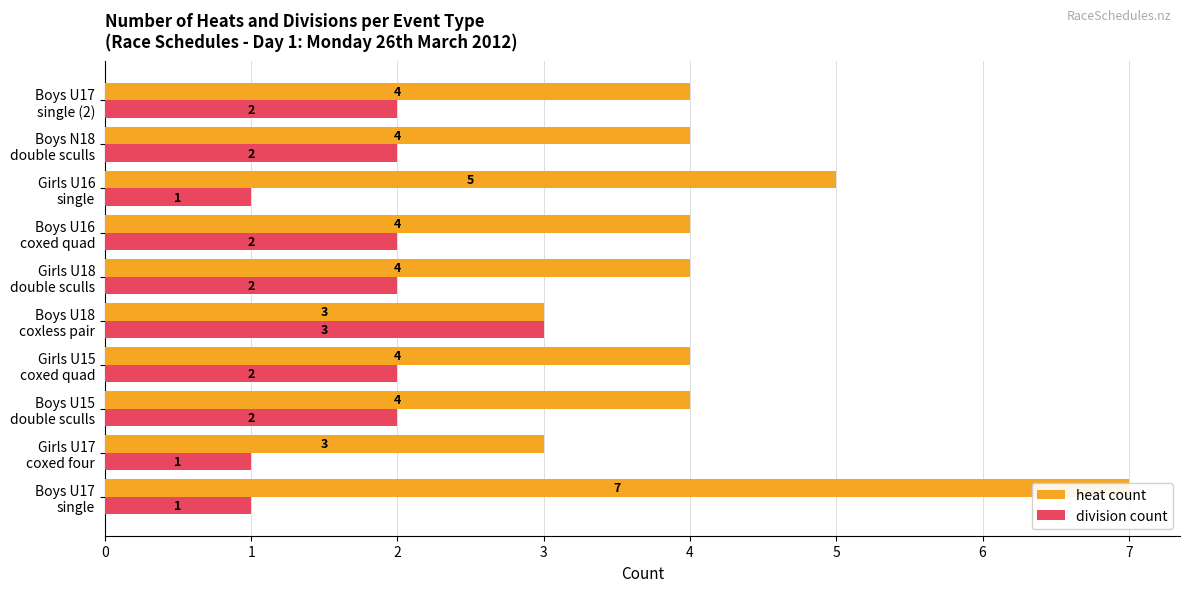

What is the sum of all division count values?

18